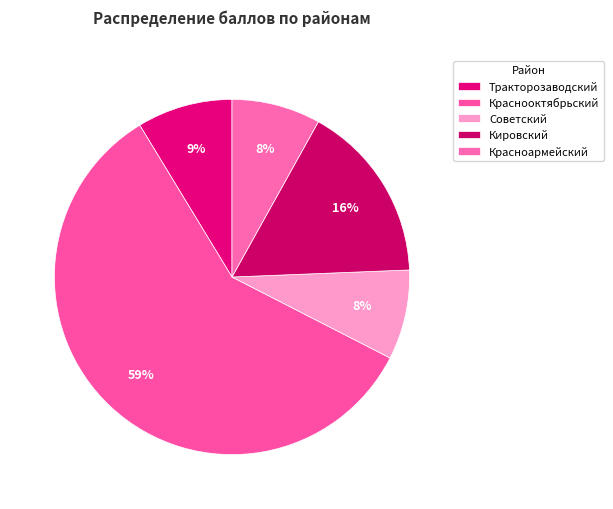

How many segments does this pie chart have?

5